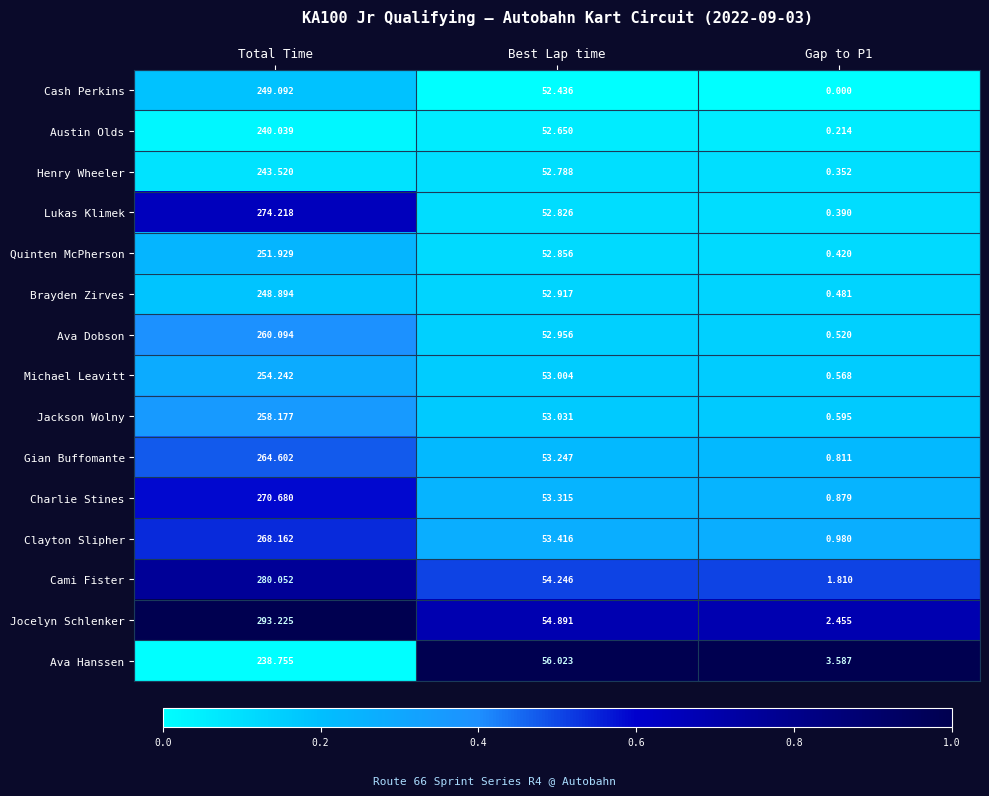

Which series has the largest range (max minus min)?

Jocelyn Schlenker